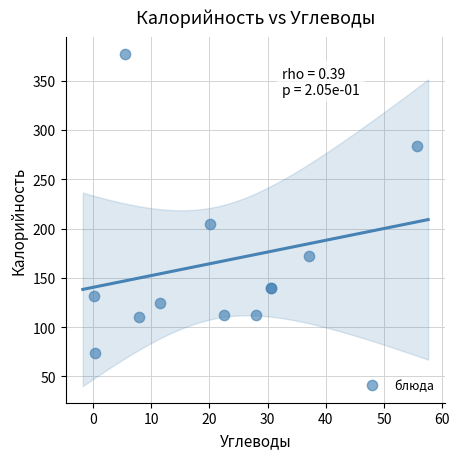

What Y value in the scatter plot is closest to 225?

205